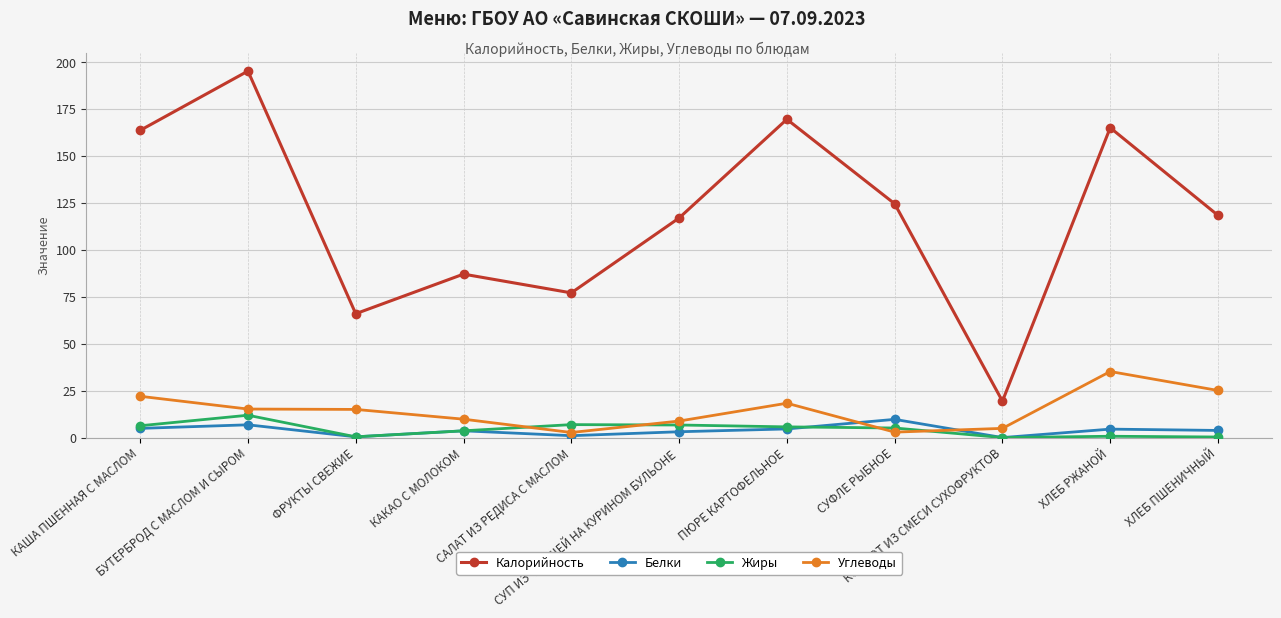

True or false: Белки and Калорийность cross at least once.

False